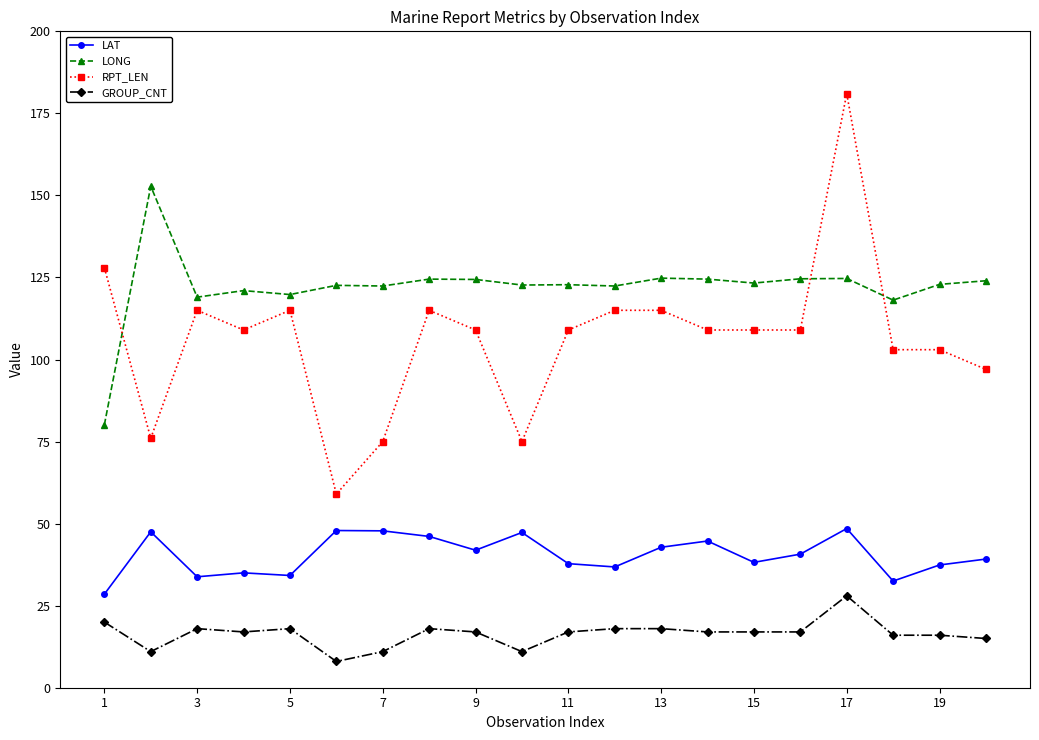

What is the value of the LAT point at the 15th from the left?

38.2